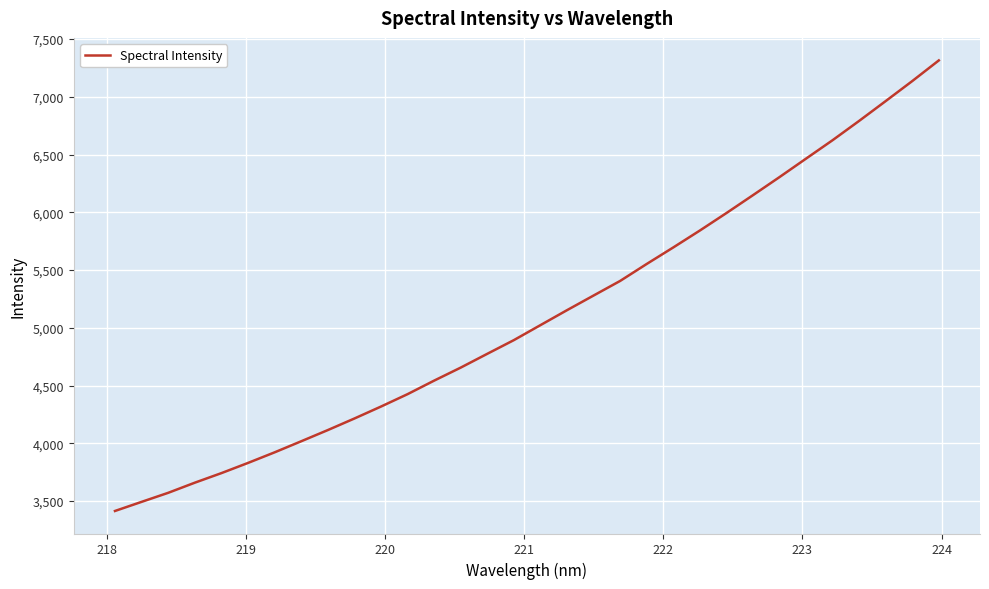

What is the maximum value shown in the chart?

7315.2